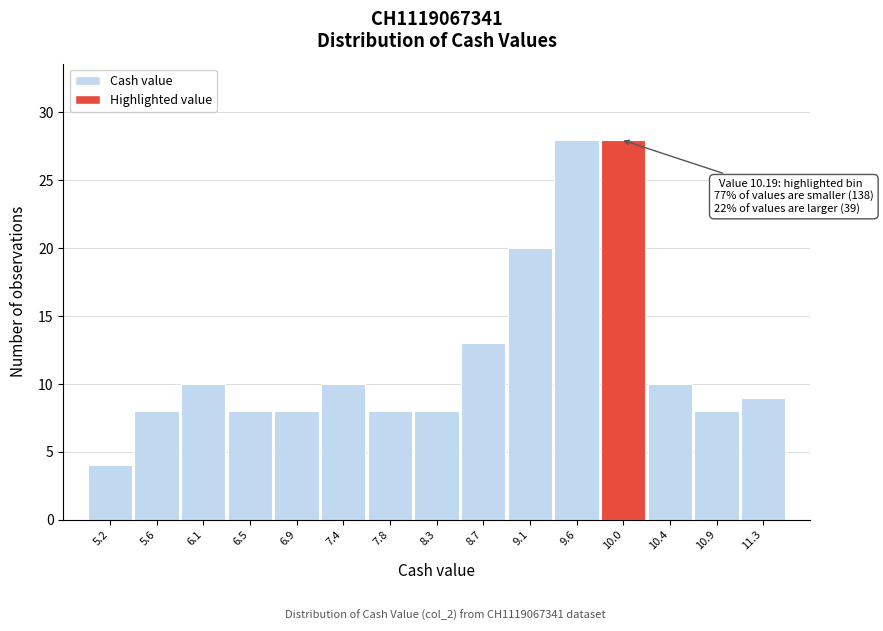

Reading left to right, extract all data points from this chart.

5.2=4	5.6=8	6.1=10	6.5=8	6.9=8	7.4=10	7.8=8	8.3=8	8.7=13	9.1=20	9.6=28	10.0=28	10.4=10	10.9=8	11.3=9